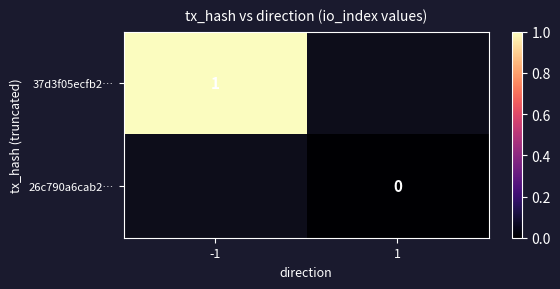

Which label corresponds to the smallest value in the chart?

1